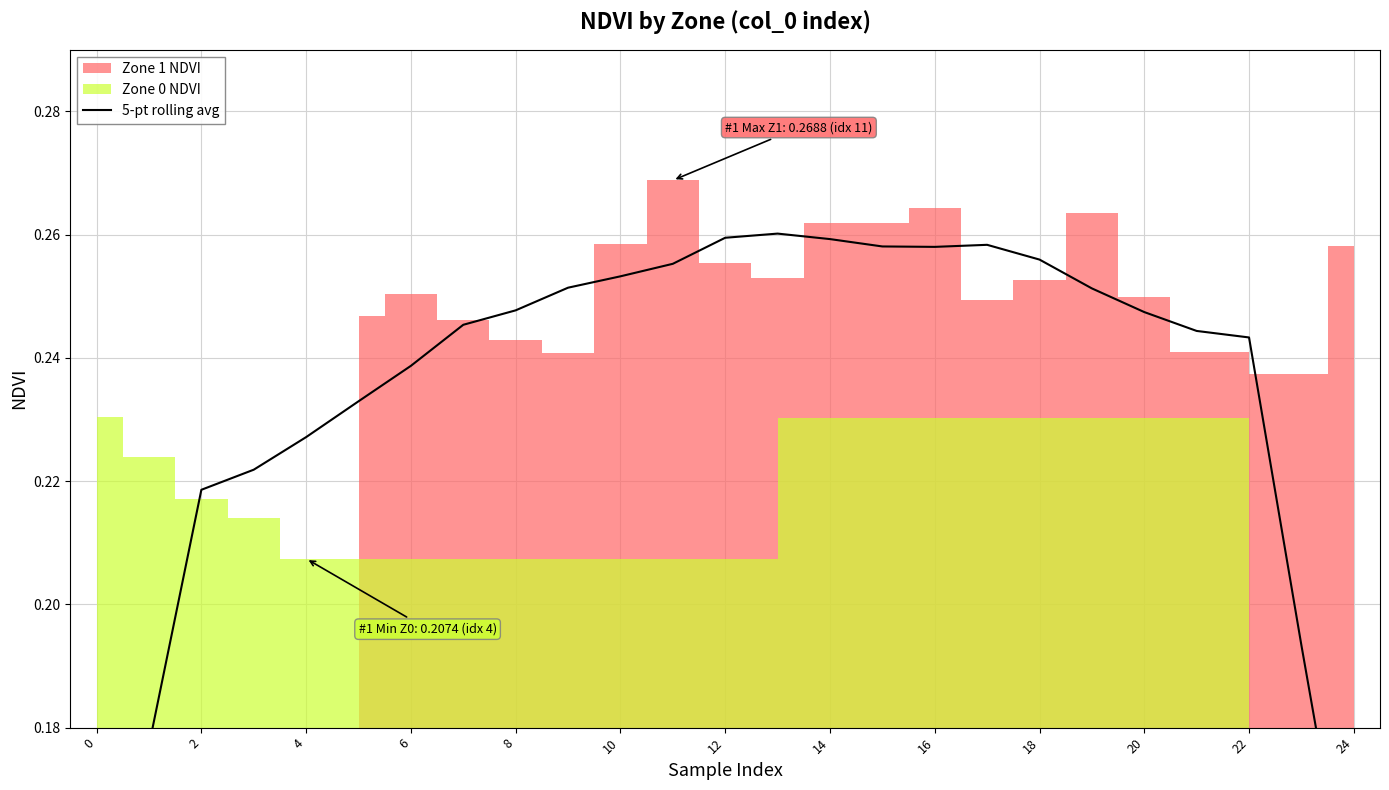

Does the chart have visible grid lines?

Yes